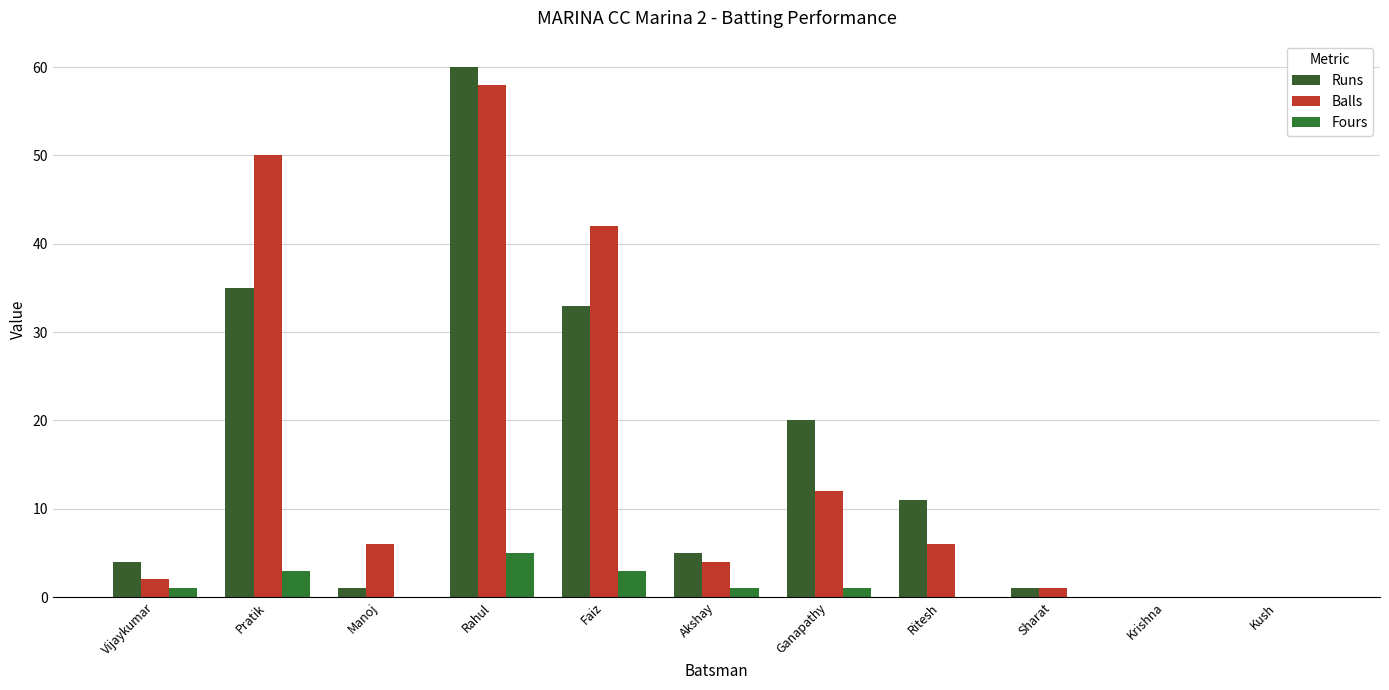

Which series changed the most between Faiz and Kush?

Balls